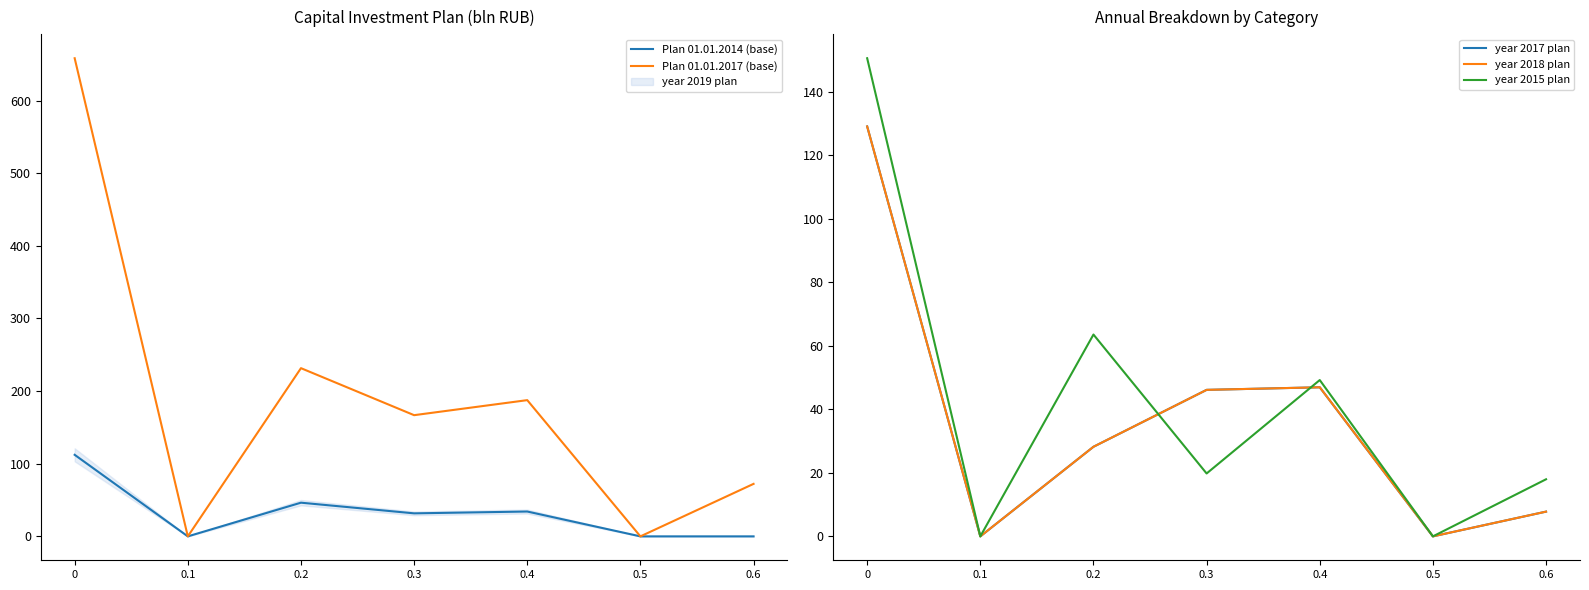

At which label is year 2017 plan closest to 64?

0.4